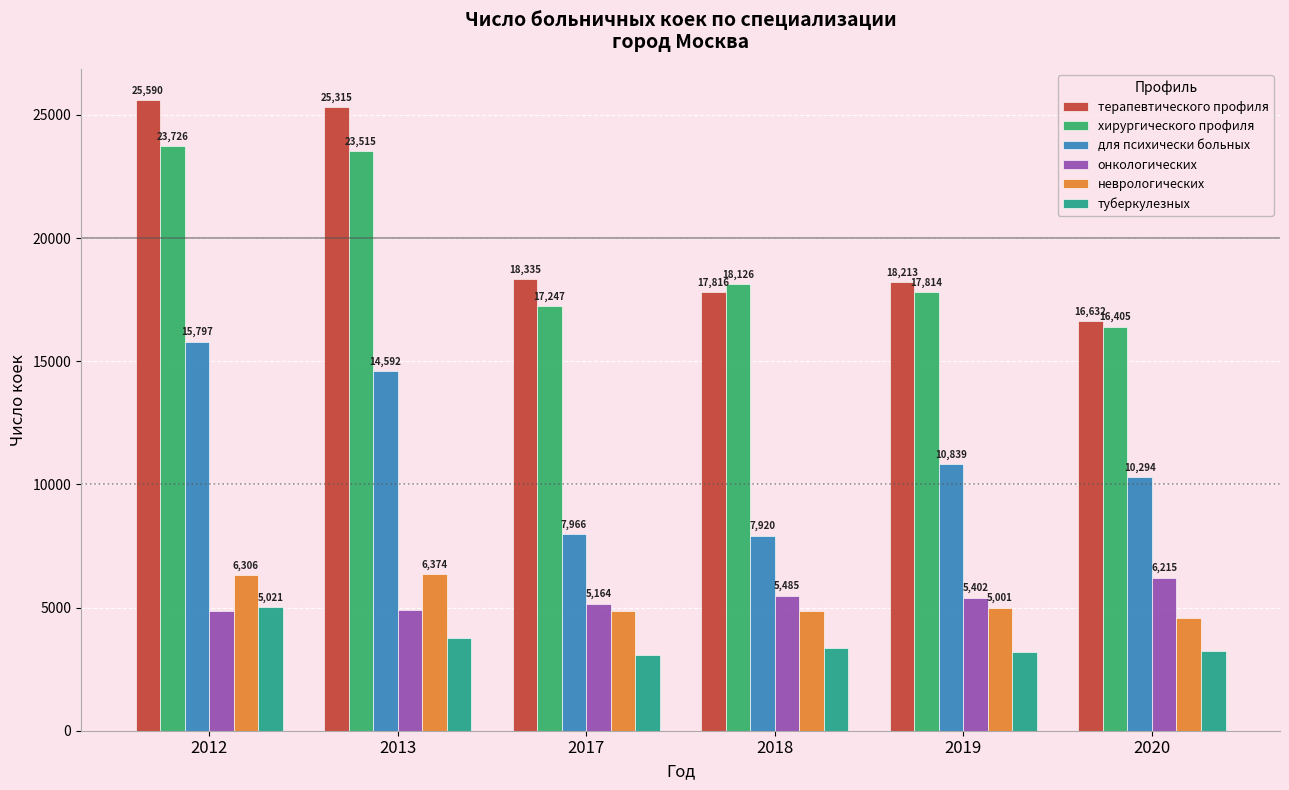

List the labels in order of для психически больных value, smallest first.

2018, 2017, 2020, 2019, 2013, 2012